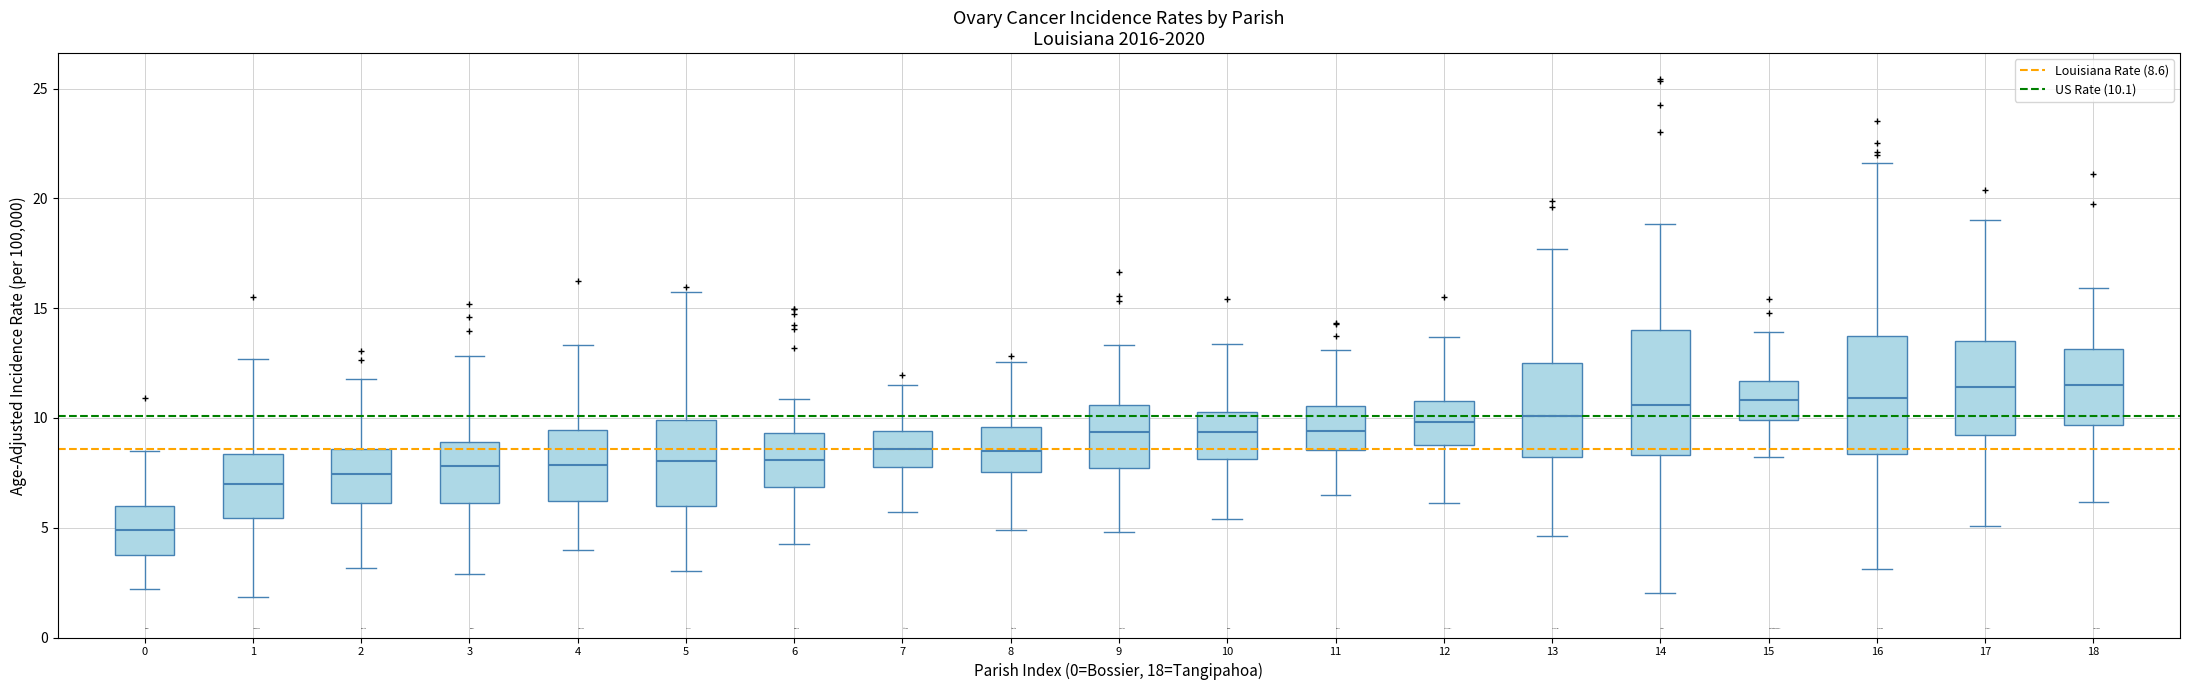

Reading left to right, read every box against the y-axis: the position of its median line, the range the box covers, and the ends of its whiskers. The values are not printed on the chart, so give them approximately, as read against the axis.

0: median 5.0, box 4.0 to 6.0, whiskers 2.0 to 8.5
1: median 7.0, box 5.5 to 8.5, whiskers 2.0 to 12.5
2: median 7.5, box 6.0 to 8.5, whiskers 3.0 to 12.0
3: median 8.0, box 6.0 to 9.0, whiskers 3.0 to 13.0
4: median 8.0, box 6.0 to 9.5, whiskers 4.0 to 13.5
5: median 8.0, box 6.0 to 10.0, whiskers 3.0 to 16.0
6: median 8.0, box 7.0 to 9.5, whiskers 4.5 to 11.0
7: median 8.5, box 8.0 to 9.5, whiskers 5.5 to 11.5
8: median 8.5, box 7.5 to 9.5, whiskers 5.0 to 12.5
9: median 9.5, box 7.5 to 10.5, whiskers 5.0 to 13.5
10: median 9.5, box 8.0 to 10.5, whiskers 5.5 to 13.5
11: median 9.5, box 8.5 to 10.5, whiskers 6.5 to 13.0
12: median 10.0, box 8.5 to 11.0, whiskers 6.0 to 13.5
13: median 10.0, box 8.0 to 12.5, whiskers 4.5 to 17.5
14: median 10.5, box 8.5 to 14.0, whiskers 2.0 to 19.0
15: median 11.0, box 10.0 to 11.5, whiskers 8.0 to 14.0
16: median 11.0, box 8.5 to 13.5, whiskers 3.0 to 21.5
17: median 11.5, box 9.0 to 13.5, whiskers 5.0 to 19.0
18: median 11.5, box 9.5 to 13.0, whiskers 6.0 to 16.0